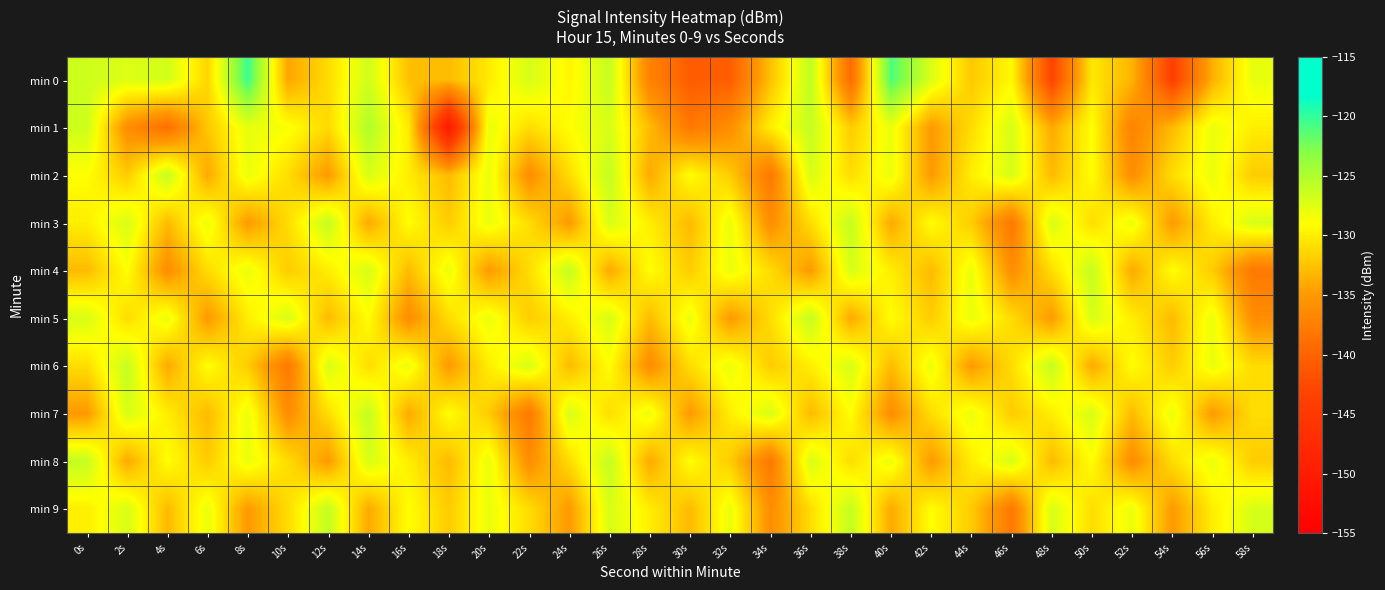

Which has a higher value, 48s or 46s?

46s